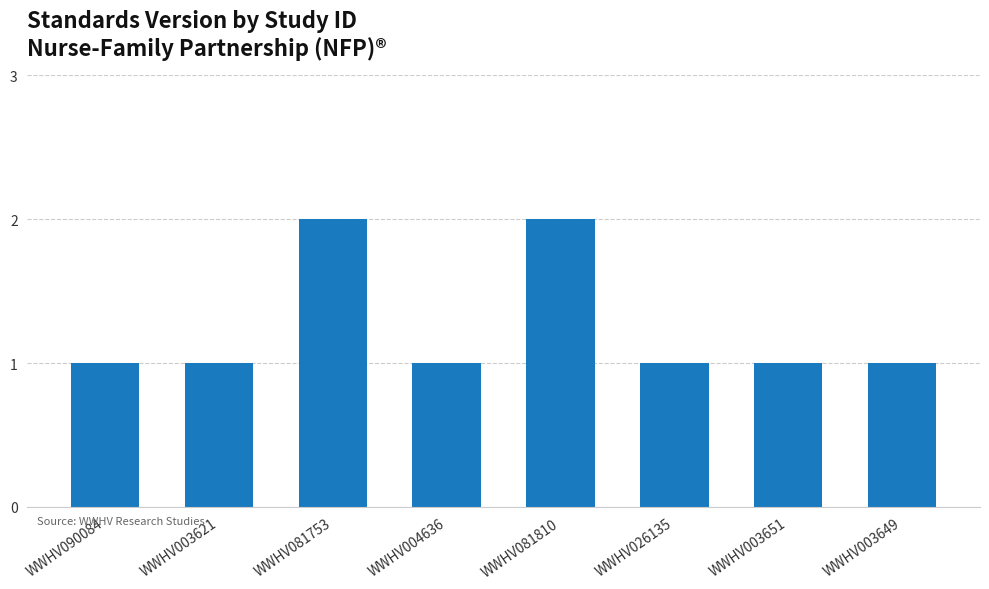

Between WWHV081810 and WWHV004636, which is larger?

WWHV081810